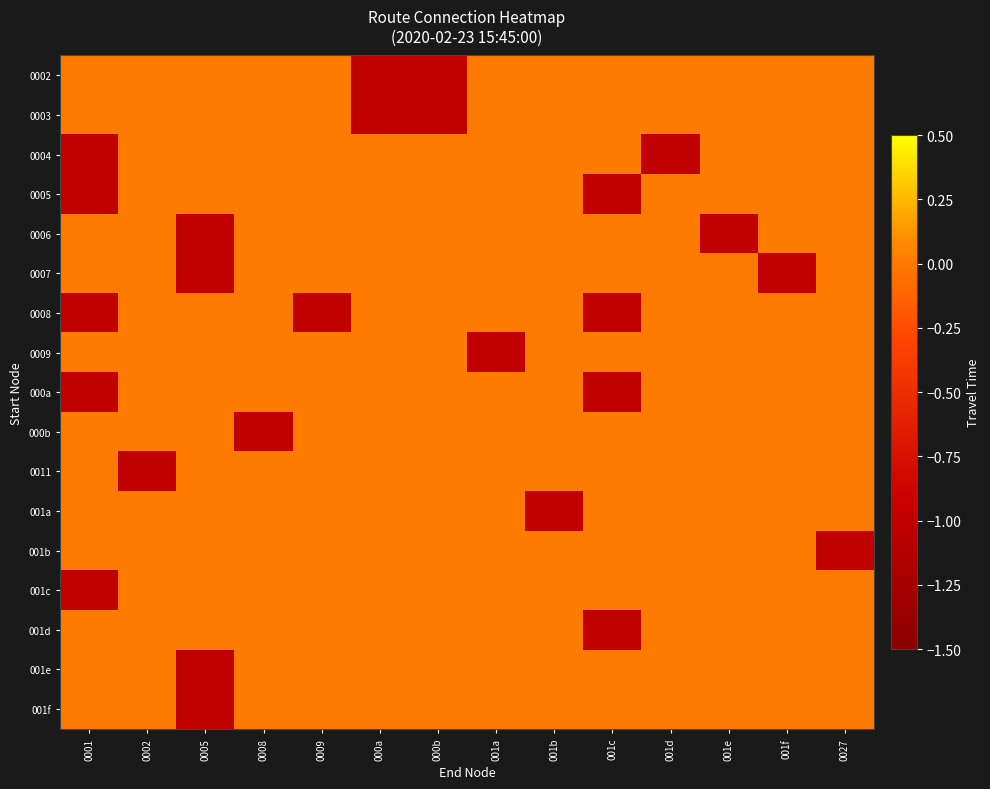

At which category is the sum across all series the highest?

0002